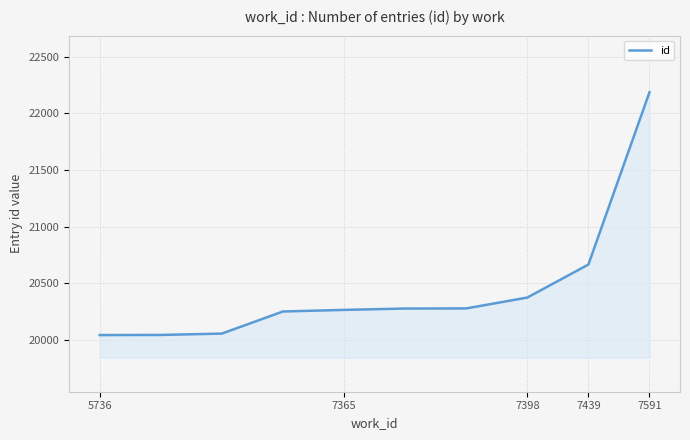

What is the difference between the maximum and minimum values?

2142